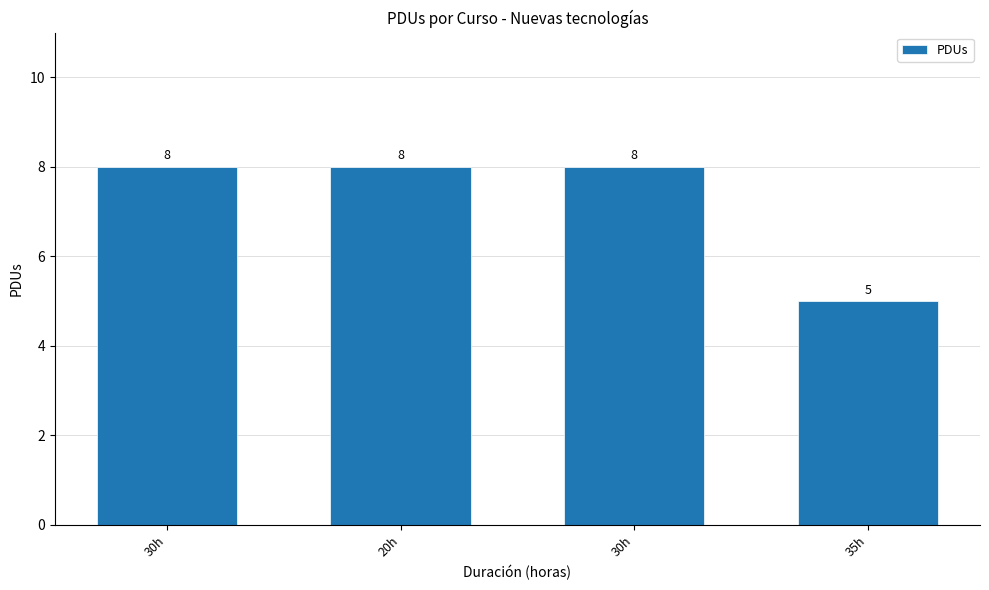

Reading left to right, extract all data points from this chart.

8	8	8	5